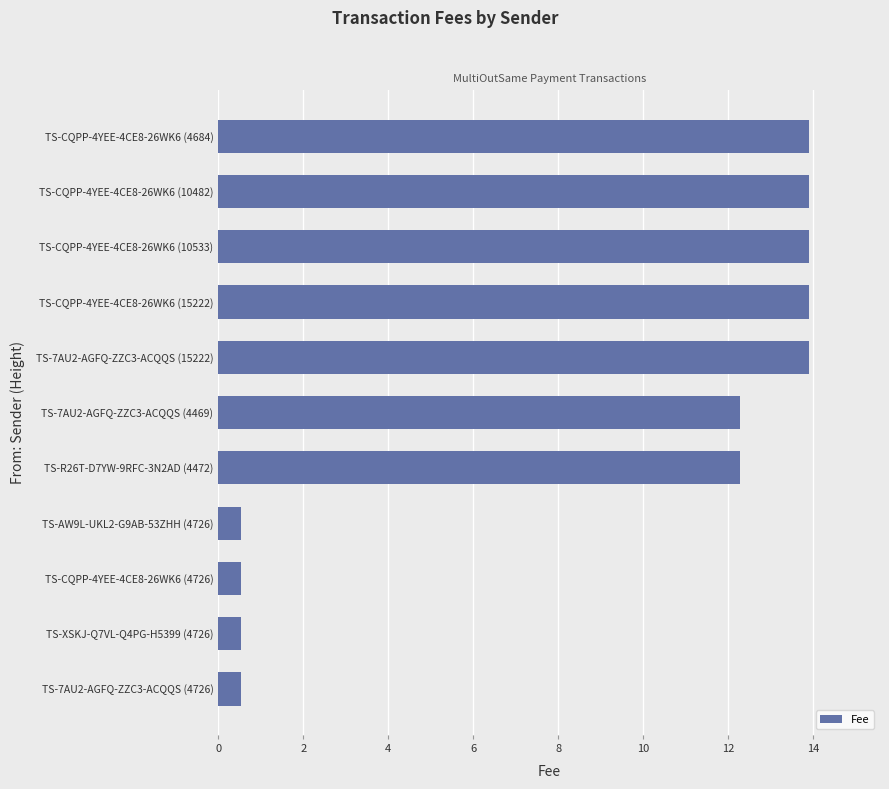

What is the maximum value shown in the chart?

13.9